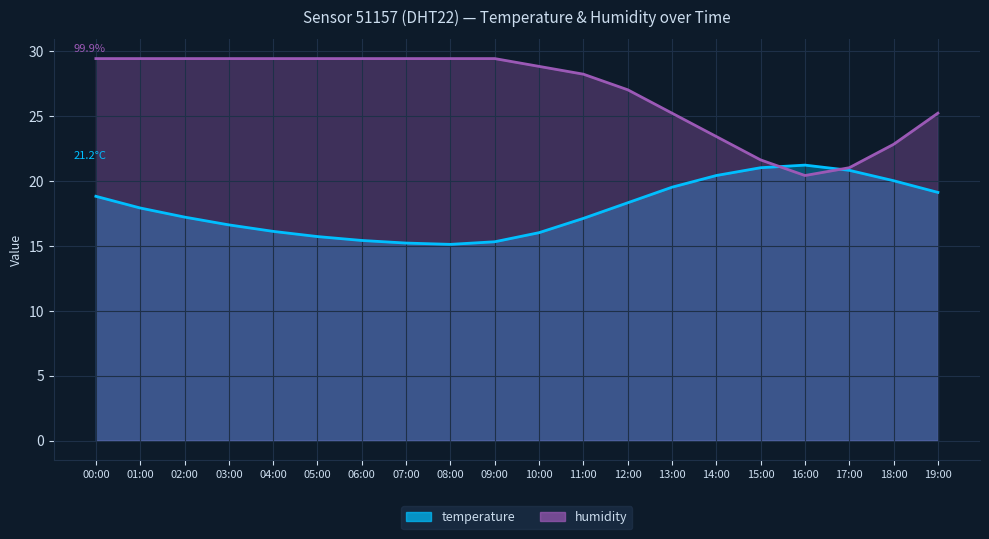

How many data points in temperature are above 17?

12